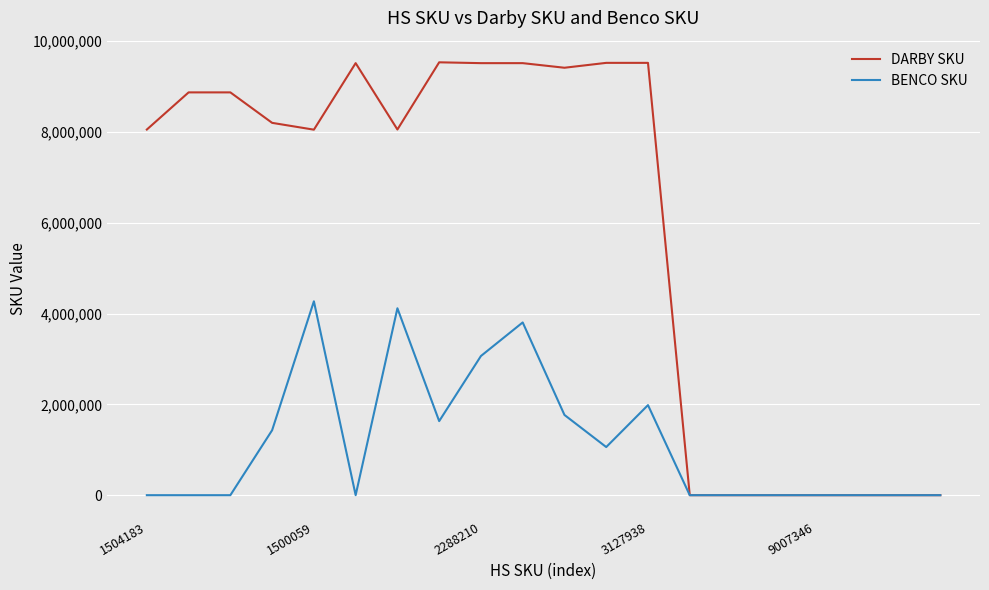

List the series in order of their peak value, lowest first.

BENCO SKU, DARBY SKU